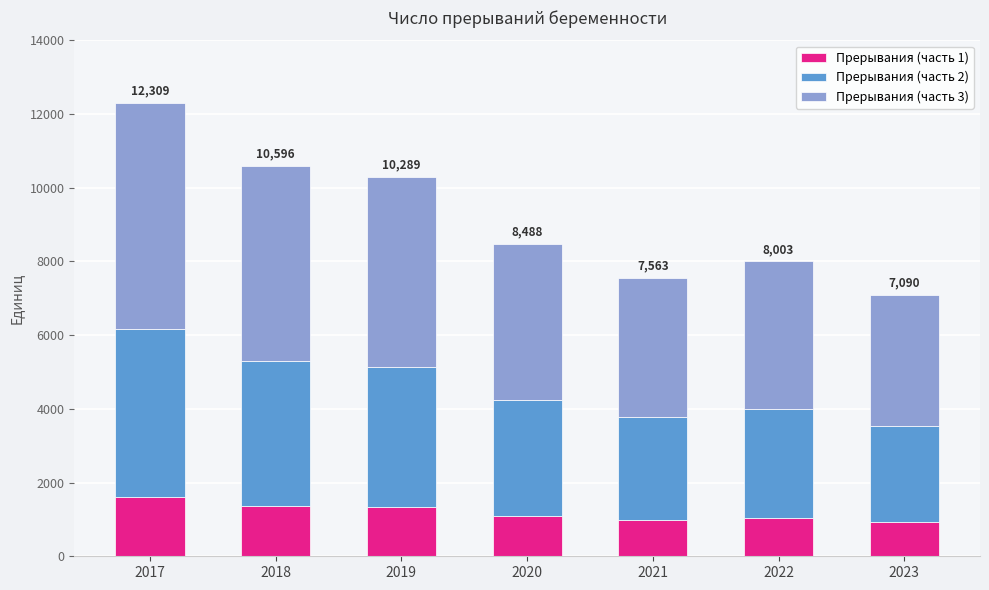

Is it true that Прерывания (часть 1) equals 2273.9 at 2019?

False